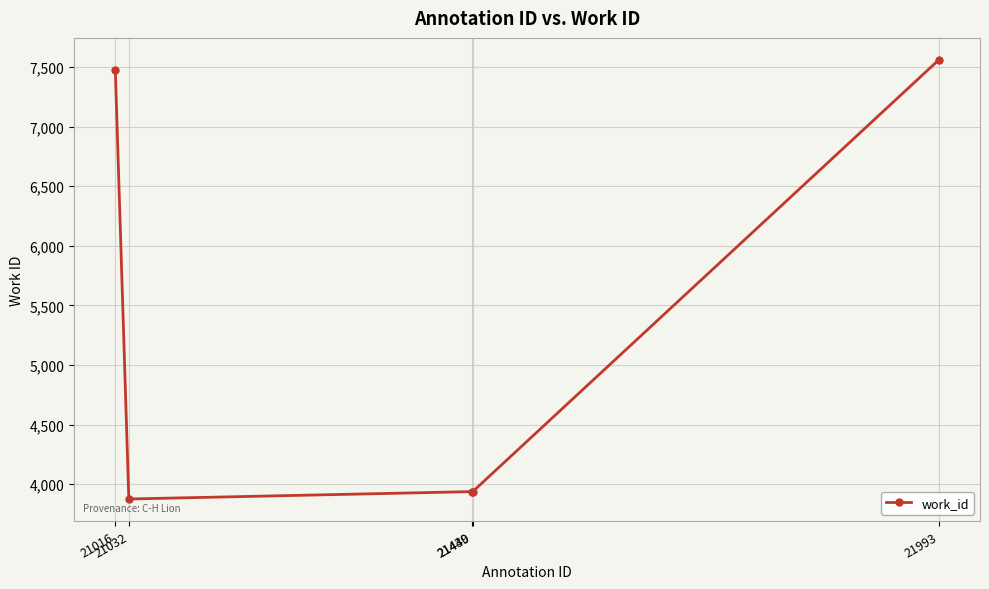

What is the value of the 5th point from the left?

7560